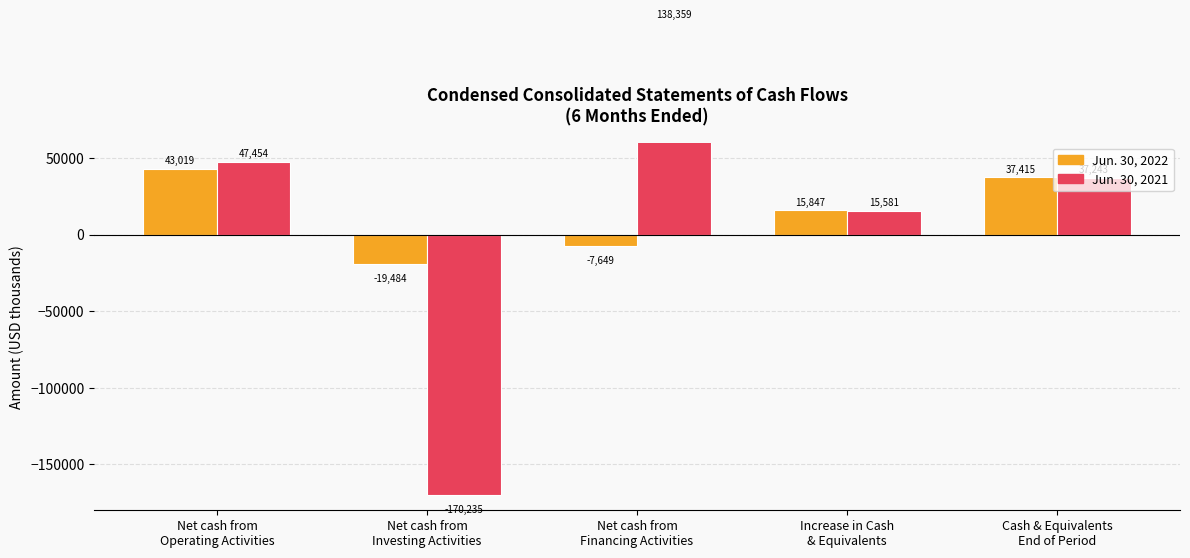

What is the average value of the Jun. 30, 2021 series?

13680